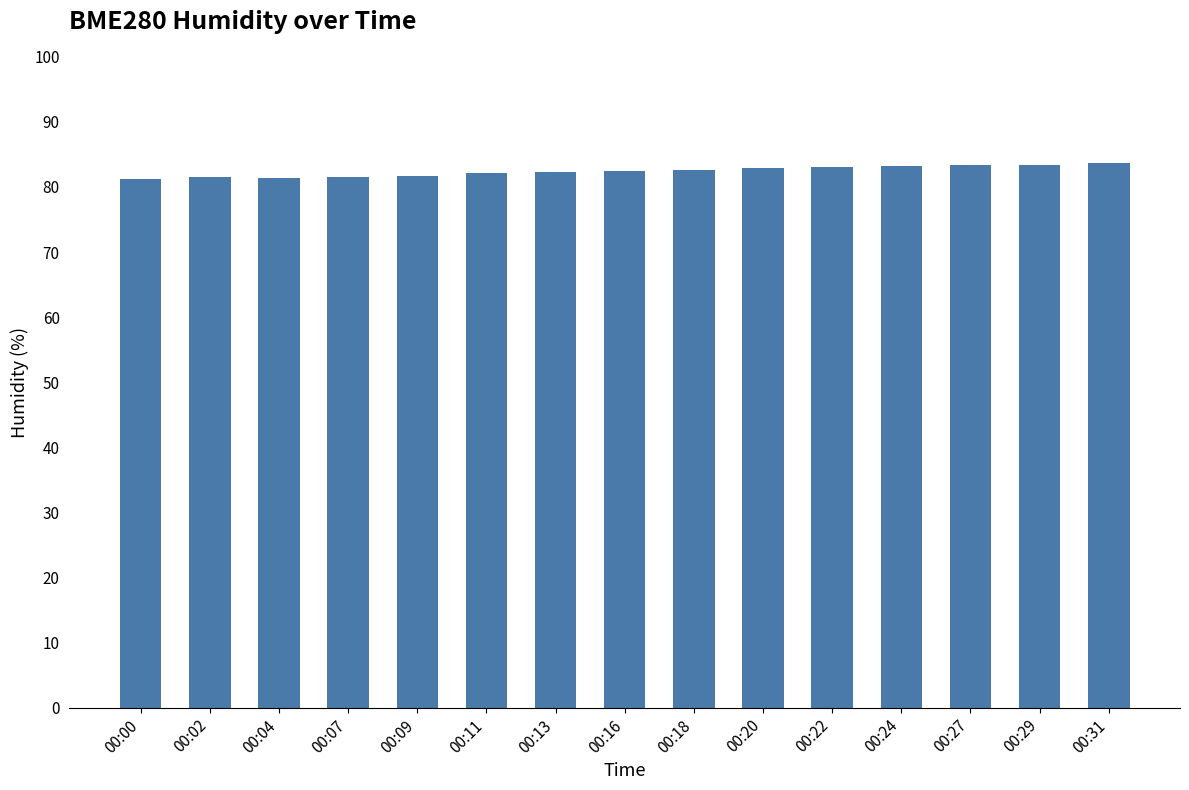

What is the sum of the values at 00:00 and 00:27?

164.5